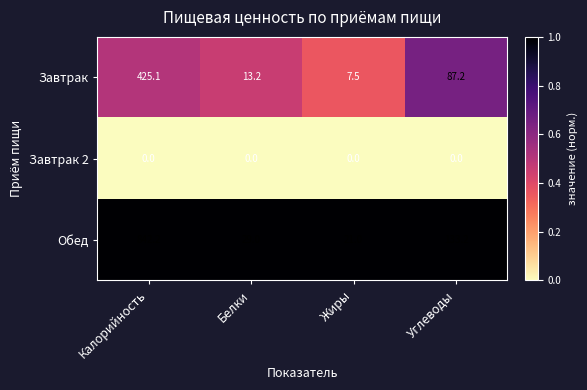

Rank the series by their maximum value, from highest to lowest.

Обед, Завтрак, Завтрак 2